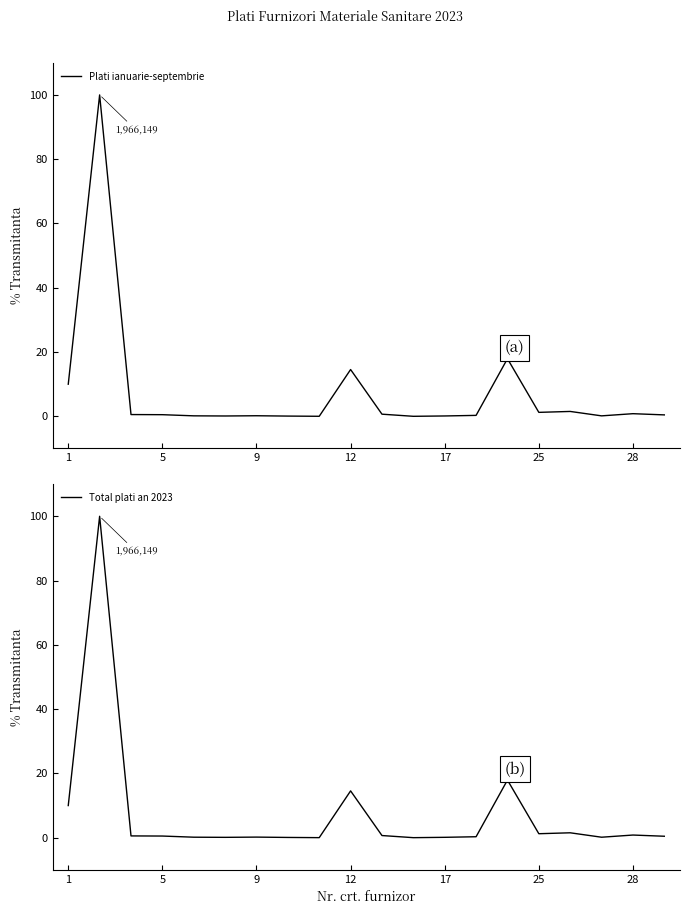

How many distinct data groups are displayed?

2